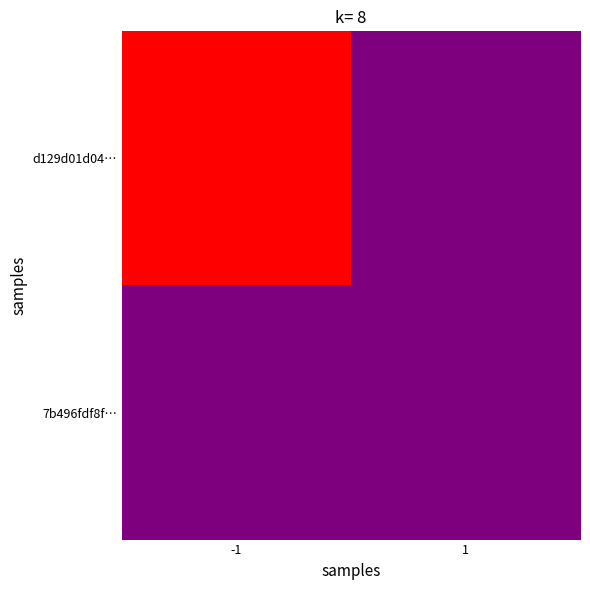

Reading left to right, list all the values displayed in this chart.

d129d01d04…: -1=1	1=0
7b496fdf8f…: -1=0	1=0